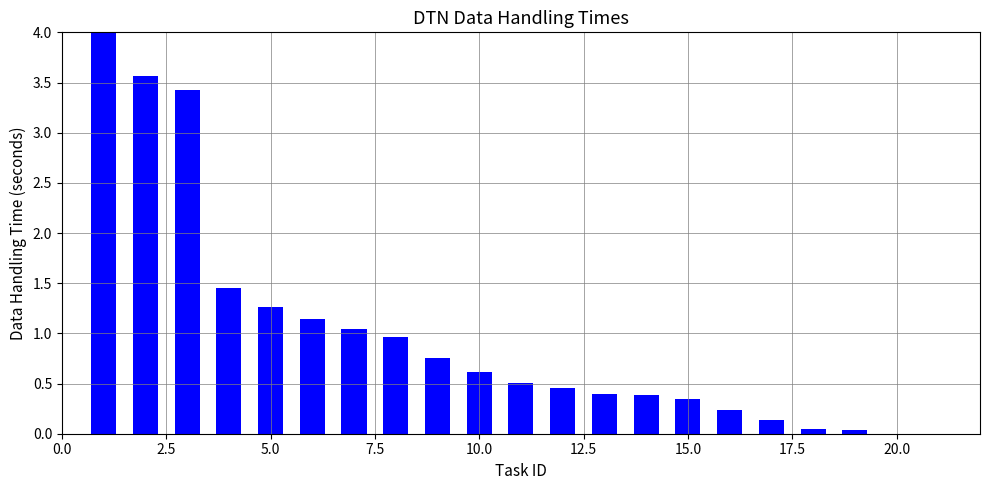

What is the maximum value shown in the chart?

4.0